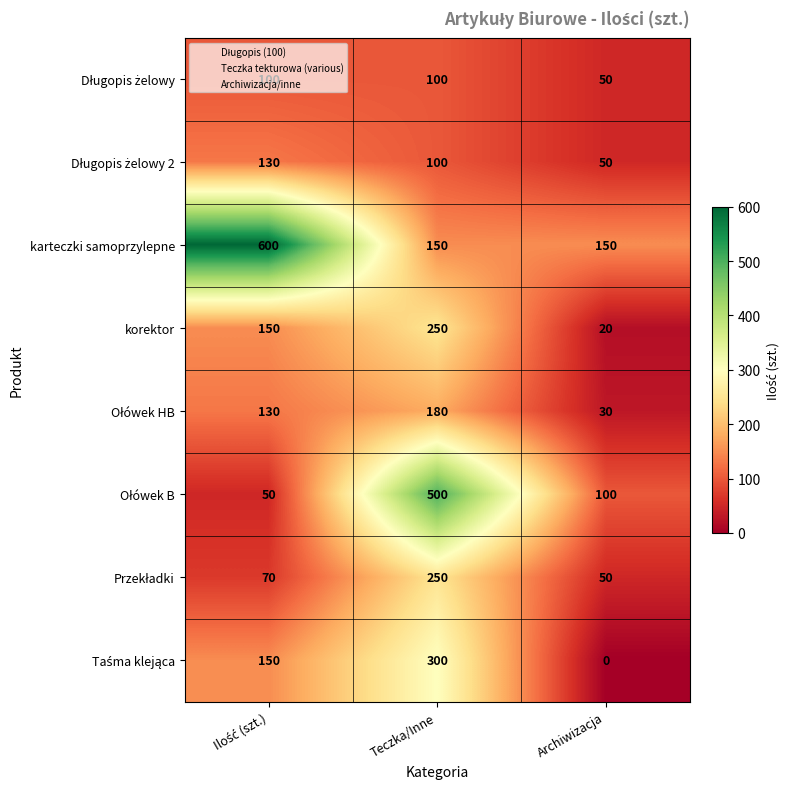

Which category has the lowest value across all series?

Archiwizacja